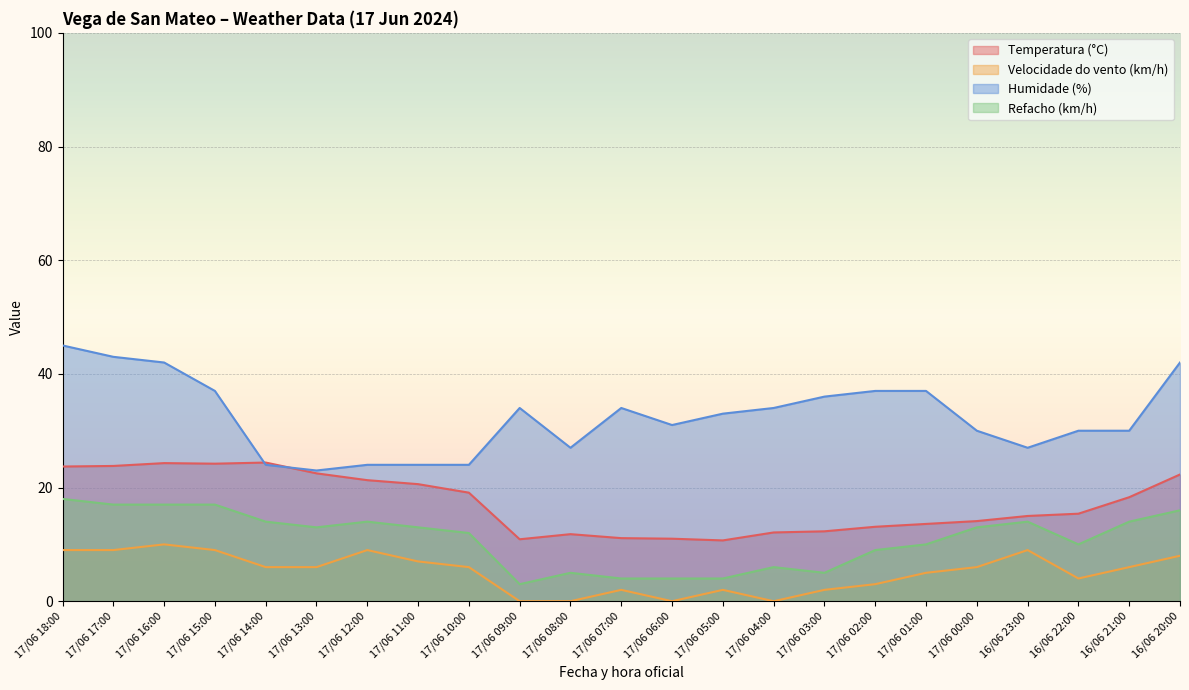

Which series has the largest range (max minus min)?

Humidade (%)